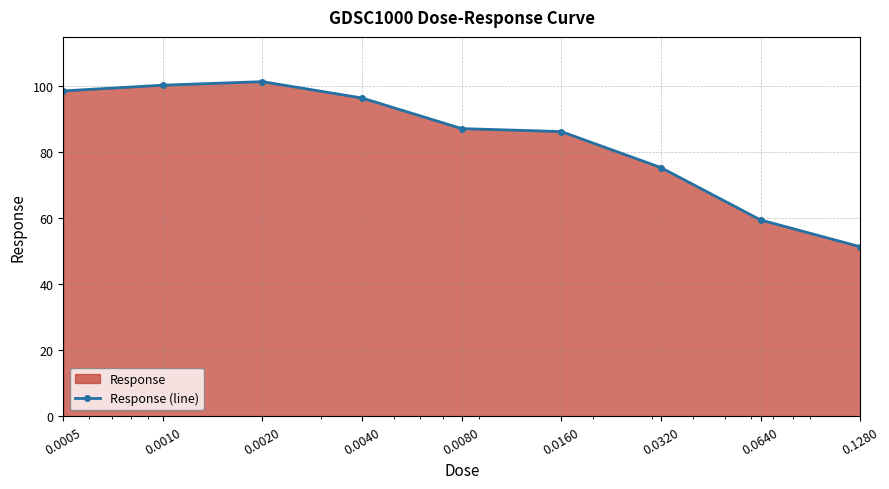

The value at 0.0160 is 86.3. True or false?

True